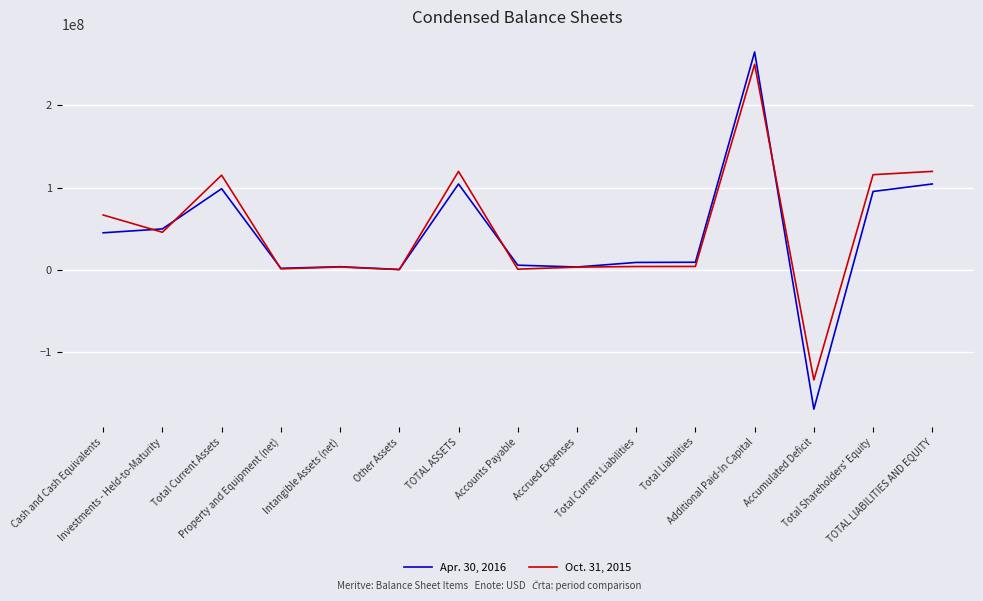

True or false: Oct. 31, 2015 has a value of 115598875 at Total Shareholders' Equity.

True